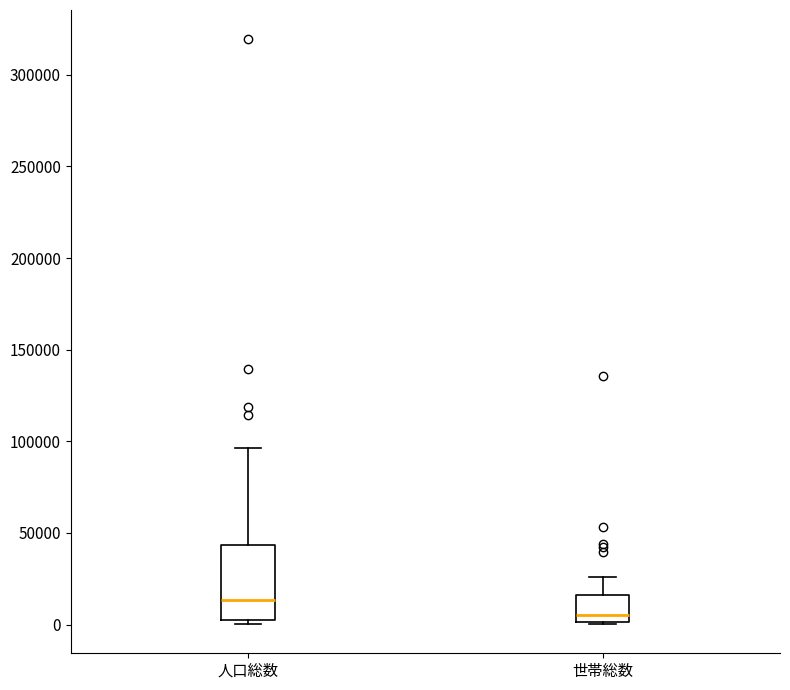

Where is the upper edge of the box for 世帯総数 on the y-axis? The values are not printed on the chart, so give them approximately, as read against the axis.

15000